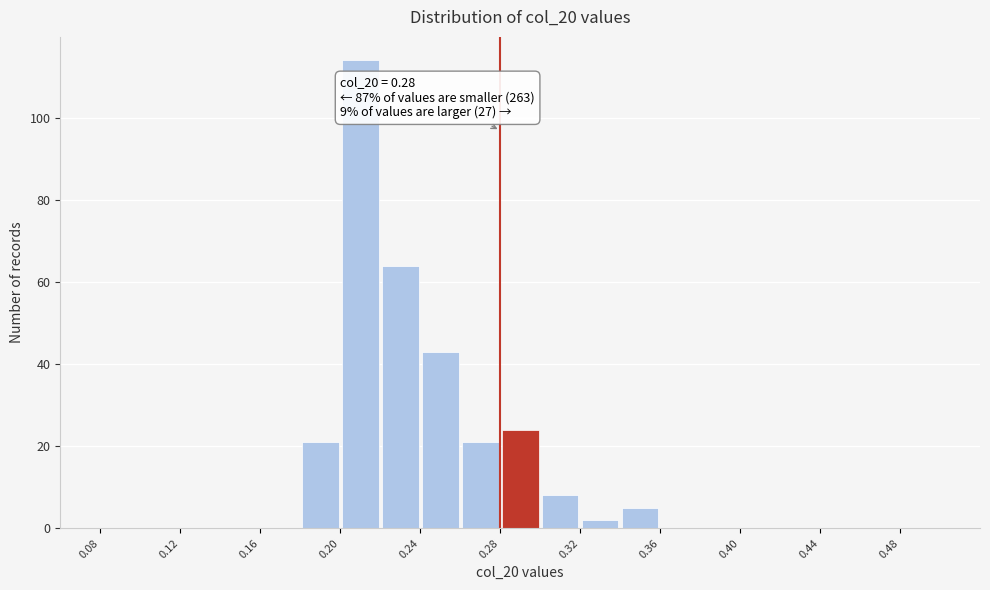

Which range on the x-axis has the tallest bar?

0.20 to 0.22